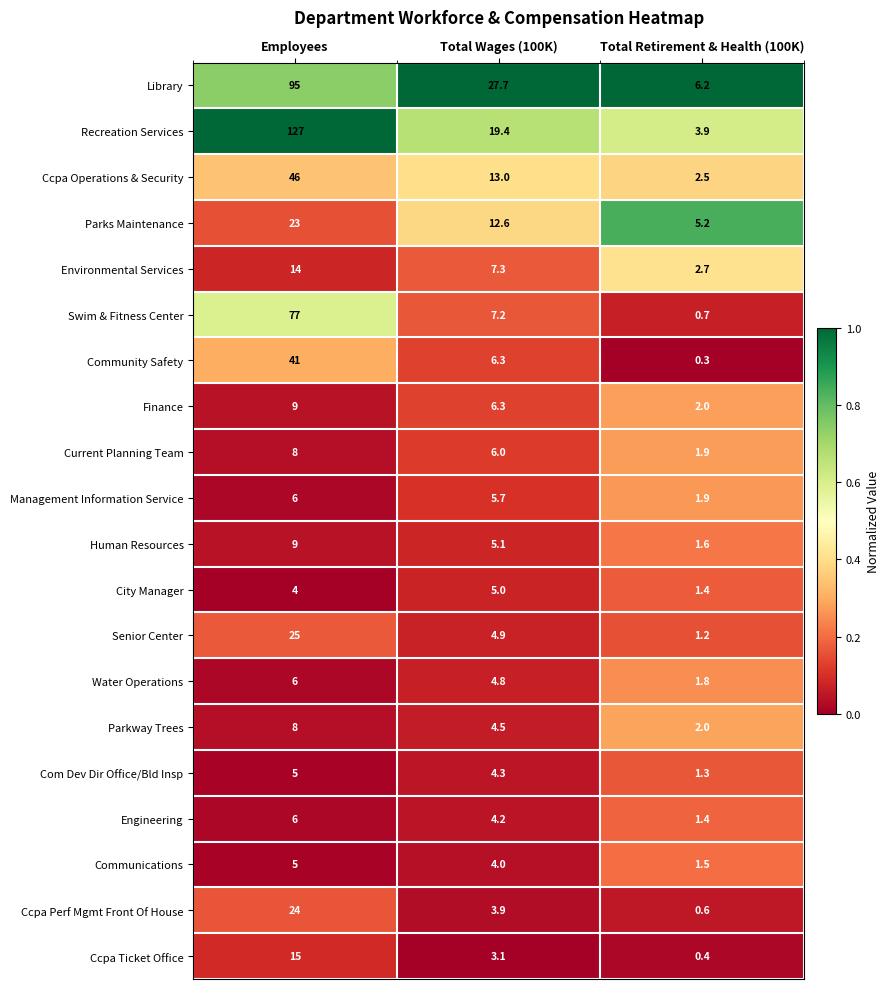

The value of Ccpa Operations & Security at Total Wages (100K) is 13.0. True or false?

True